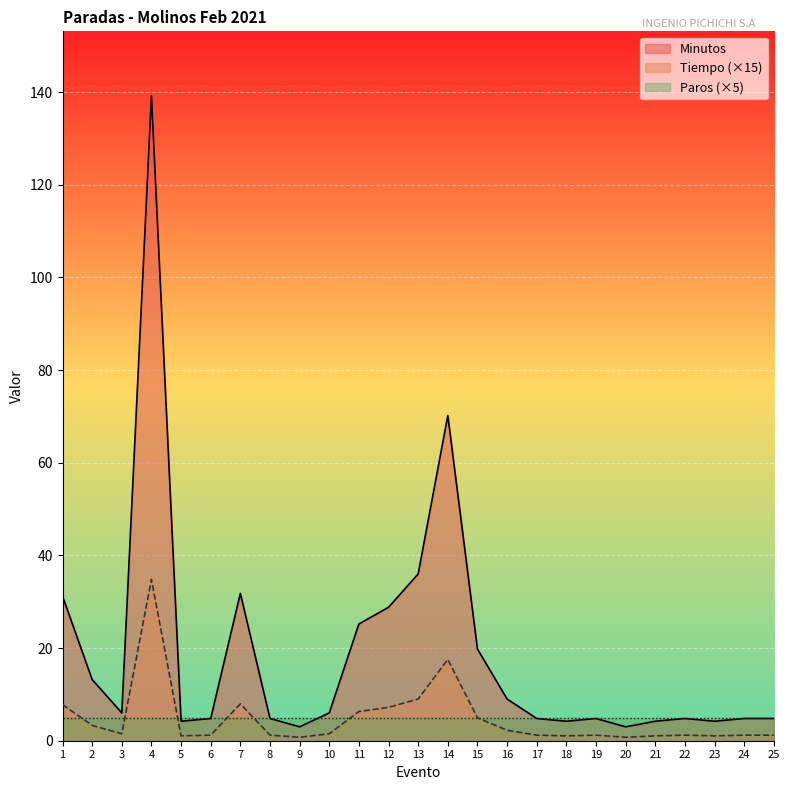

Between 8 and 14, which series saw the biggest shift?

Minutos